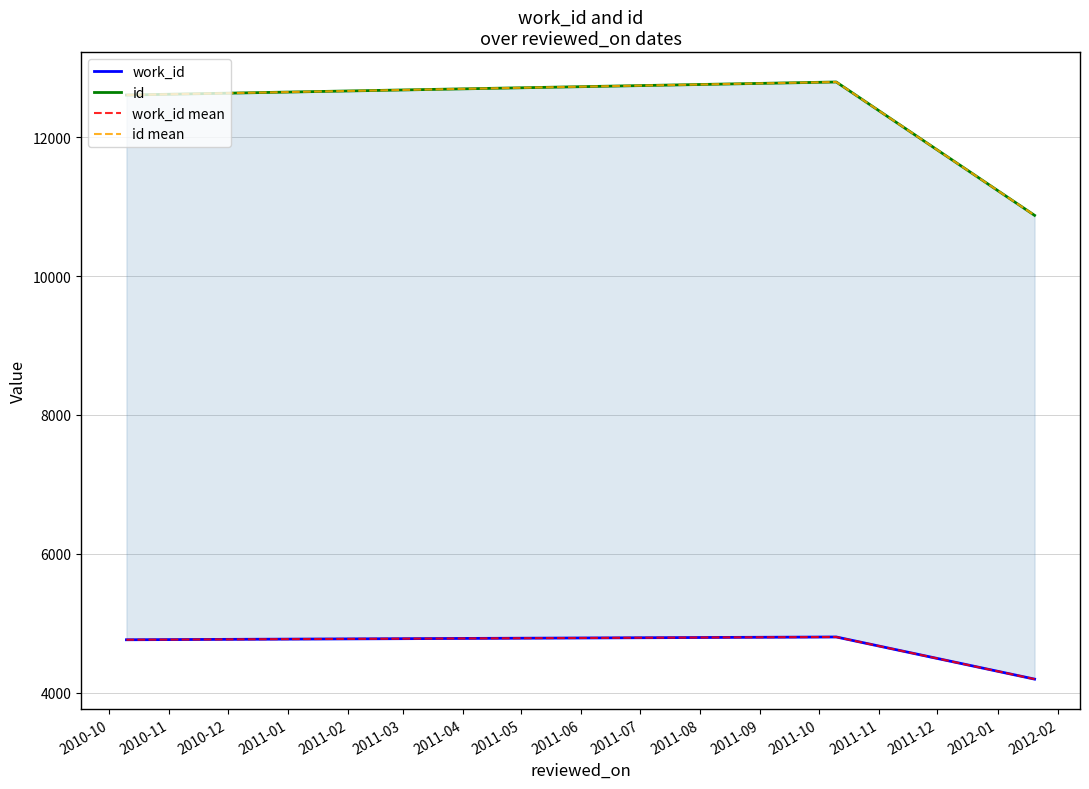

Which series has the largest total across all categories?

id